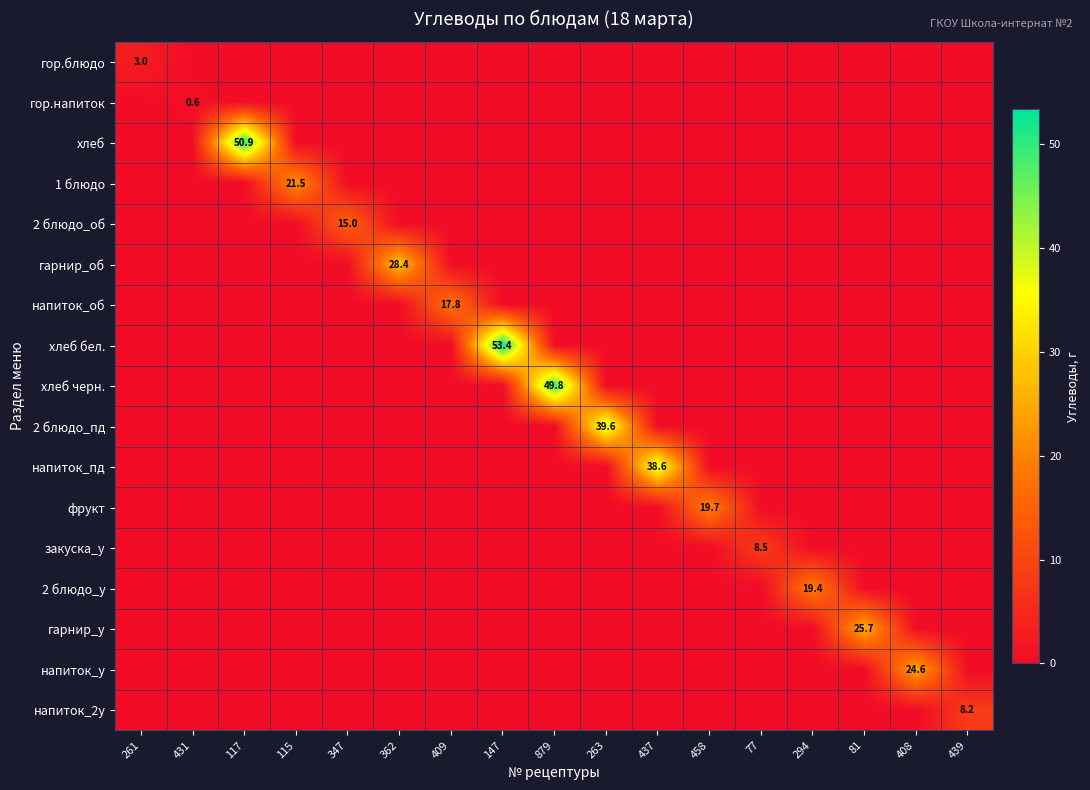

Is it true that напиток_об equals 0.0 at 81?

True